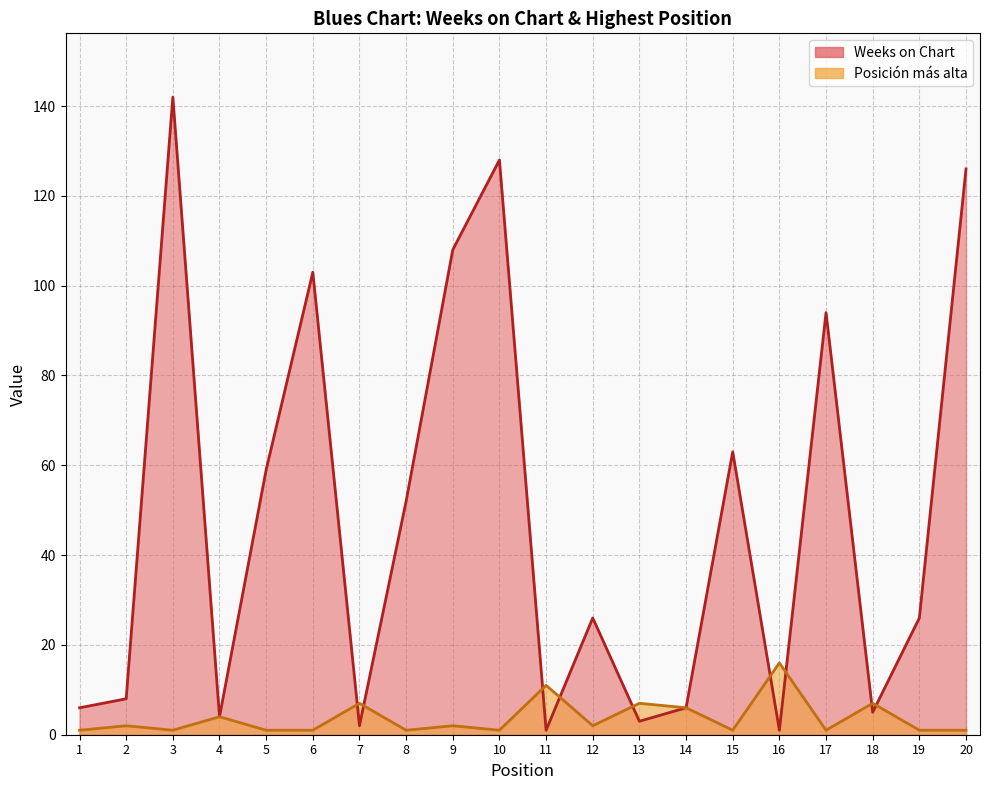

How many series are shown in this chart?

2